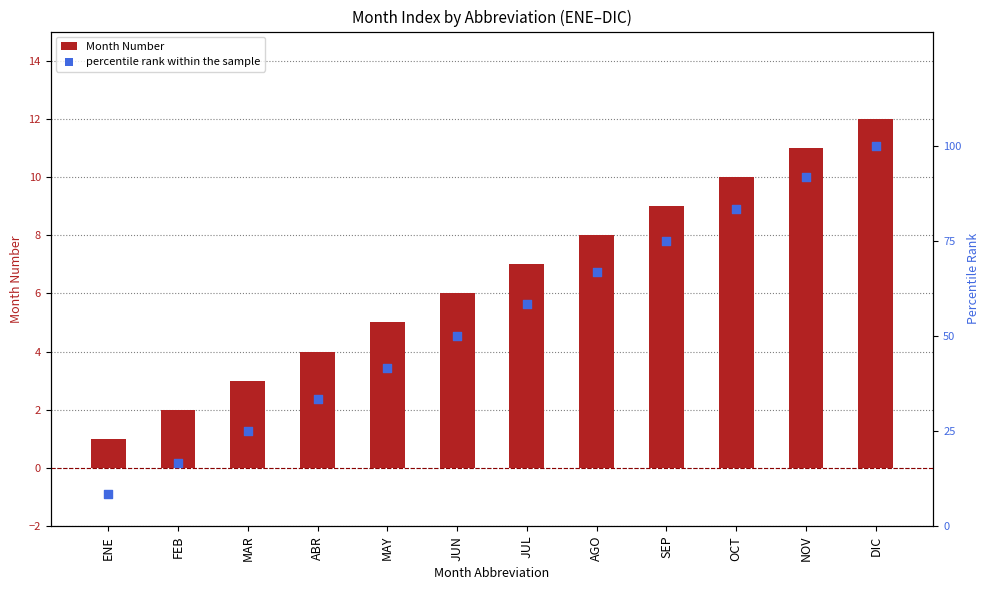

At which category is the sum across all series the highest?

DIC